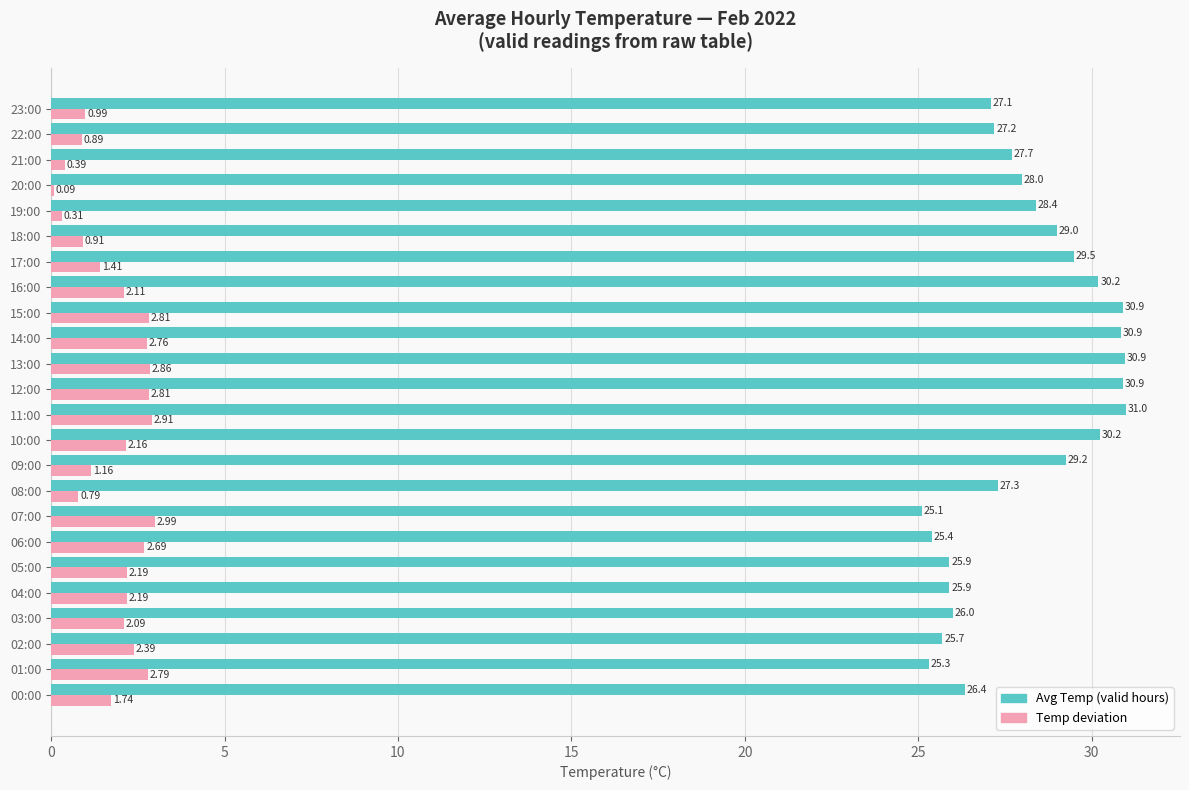

What is the sum of all Temp deviation values?

44.4